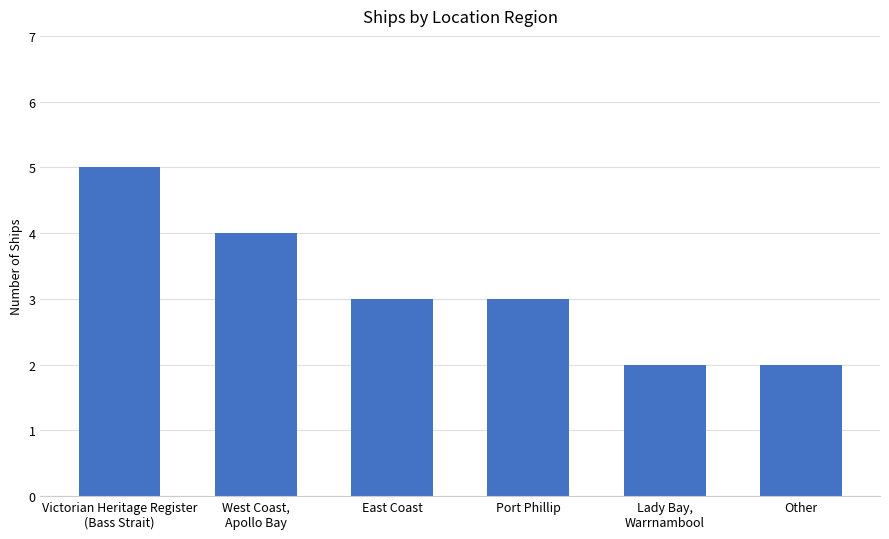

What is the label of the 6th bar from the left?

Other